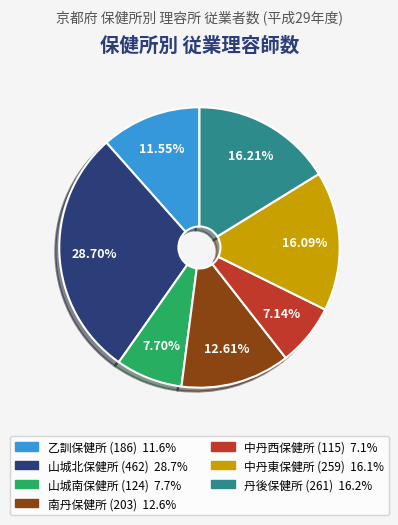

Which slice is the largest?

山城北保健所